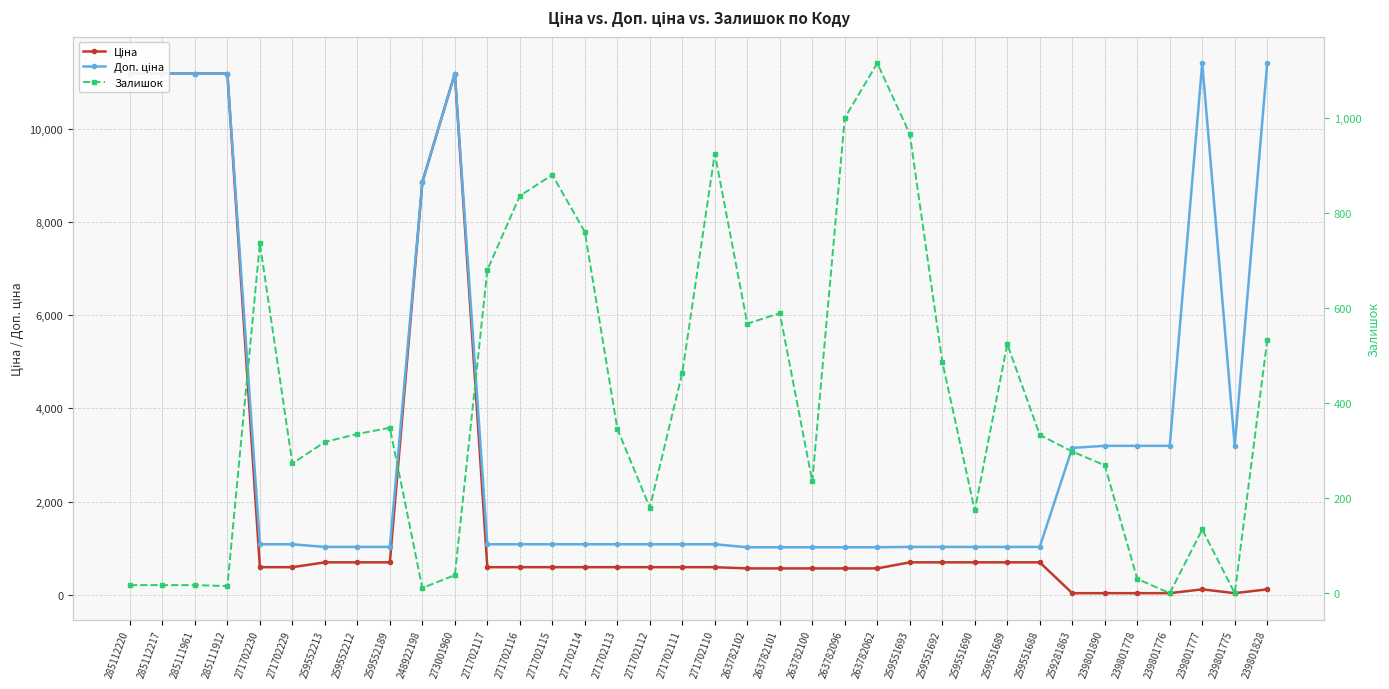

List the labels in order of Ціна value, largest first.

285112220, 285112217, 285111961, 285111912, 273001960, 248922198, 259552213, 259552212, 259552189, 259551693, 259551692, 259551690, 259551689, 259551688, 271702230, 271702229, 271702117, 271702116, 271702115, 271702114, 271702113, 271702112, 271702111, 271702110, 263782102, 263782101, 263782100, 263782096, 263782062, 239801777, 239801828, 239801890, 239801778, 239801776, 239801775, 259281863